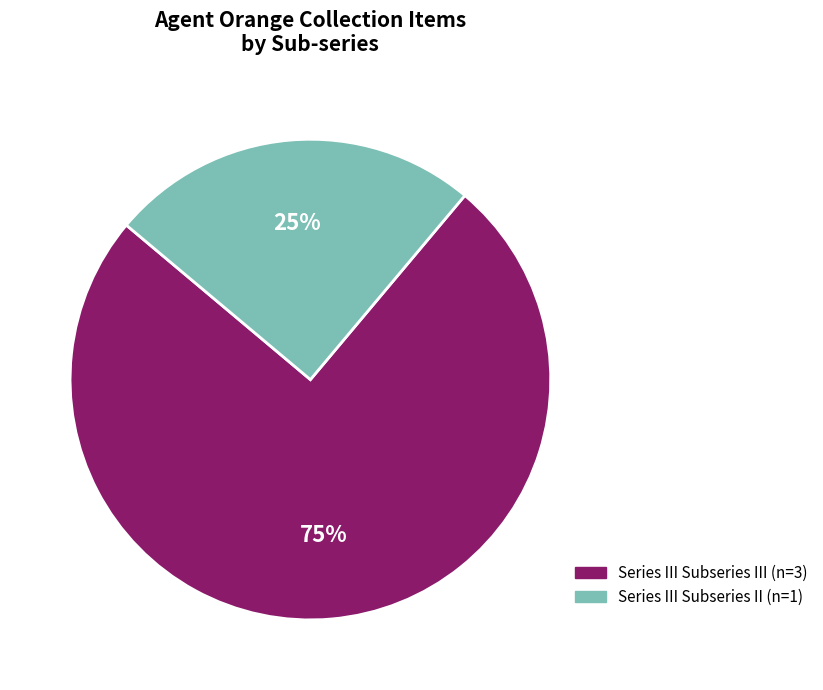

Is there a majority slice in this chart?

Yes